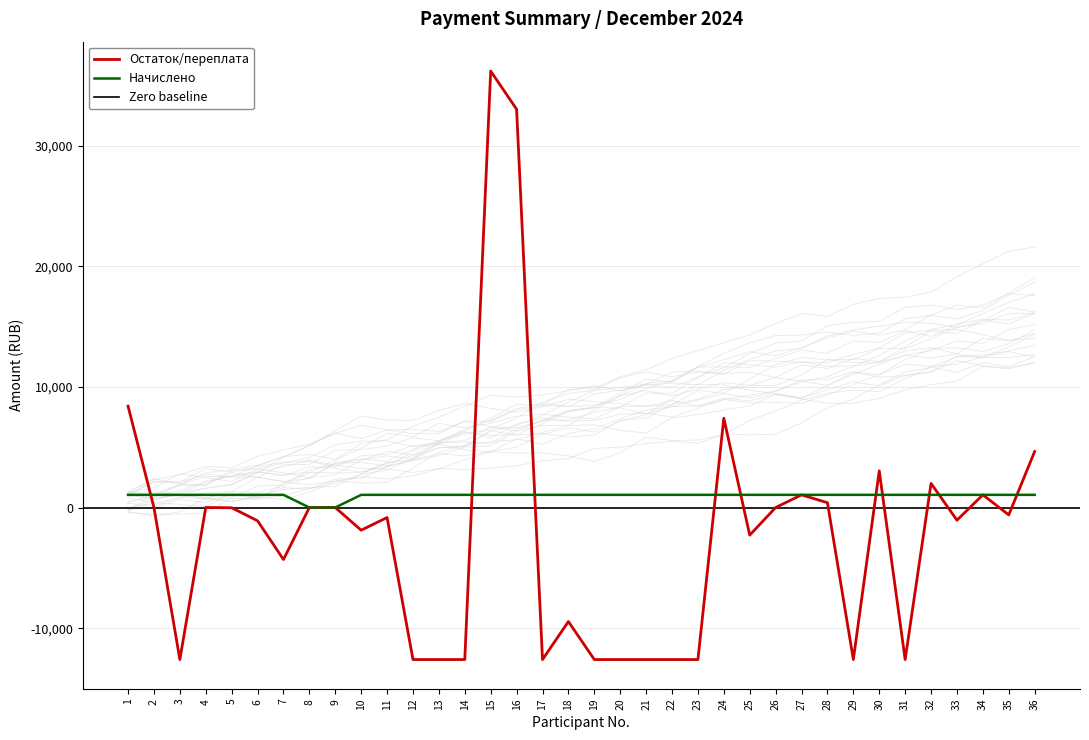

Which series has the widest spread of values?

Остаток/переплата